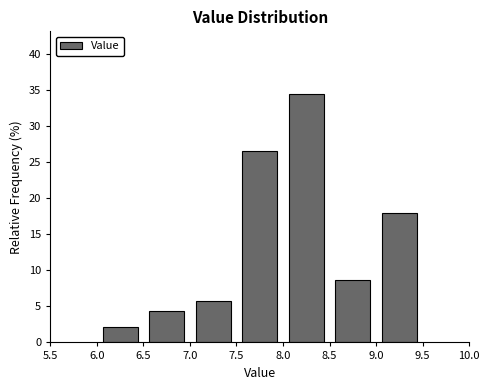

Reading left to right, list every bar in this chart as the range it spans on the x-axis followed by its height. The values are not printed on the chart, so give them approximately, as read against the axis.

6.0 to 6.5: 2.0
6.5 to 7.0: 4.5
7.0 to 7.5: 6.0
7.5 to 8.0: 26.5
8.0 to 8.5: 34.5
8.5 to 9.0: 8.5
9.0 to 9.5: 18.0